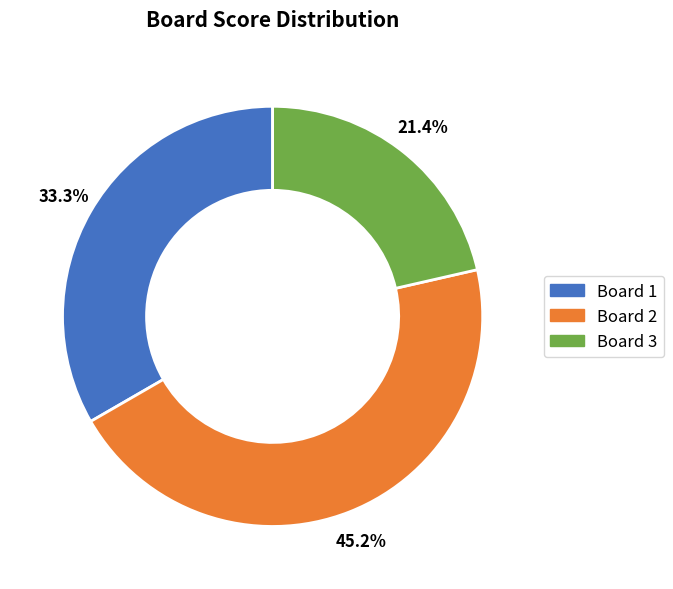

Does any single category account for the majority?

No